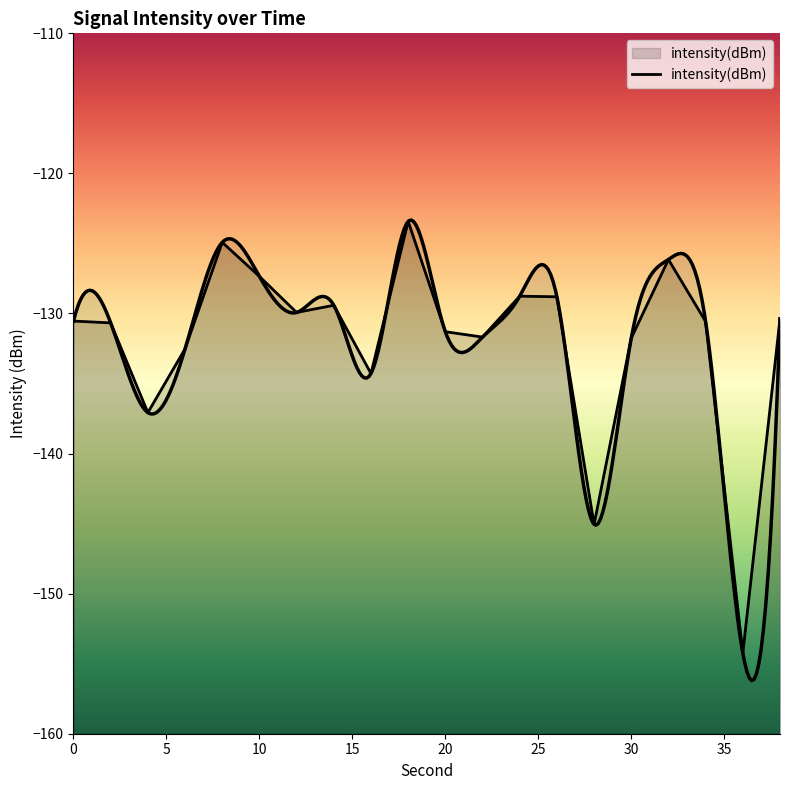

How many series are shown in this chart?

1